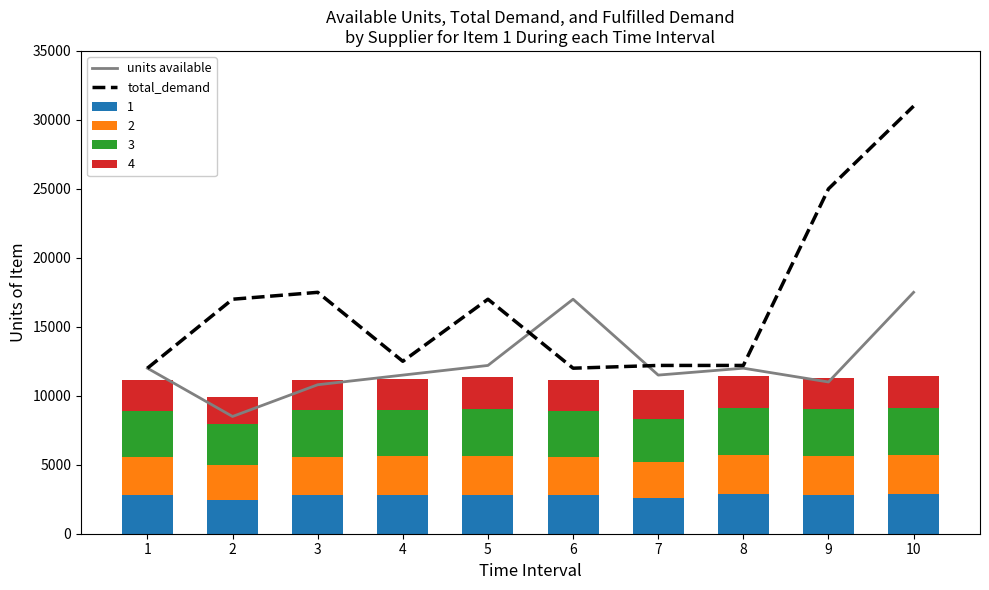

What is the minimum value for units available?

8500